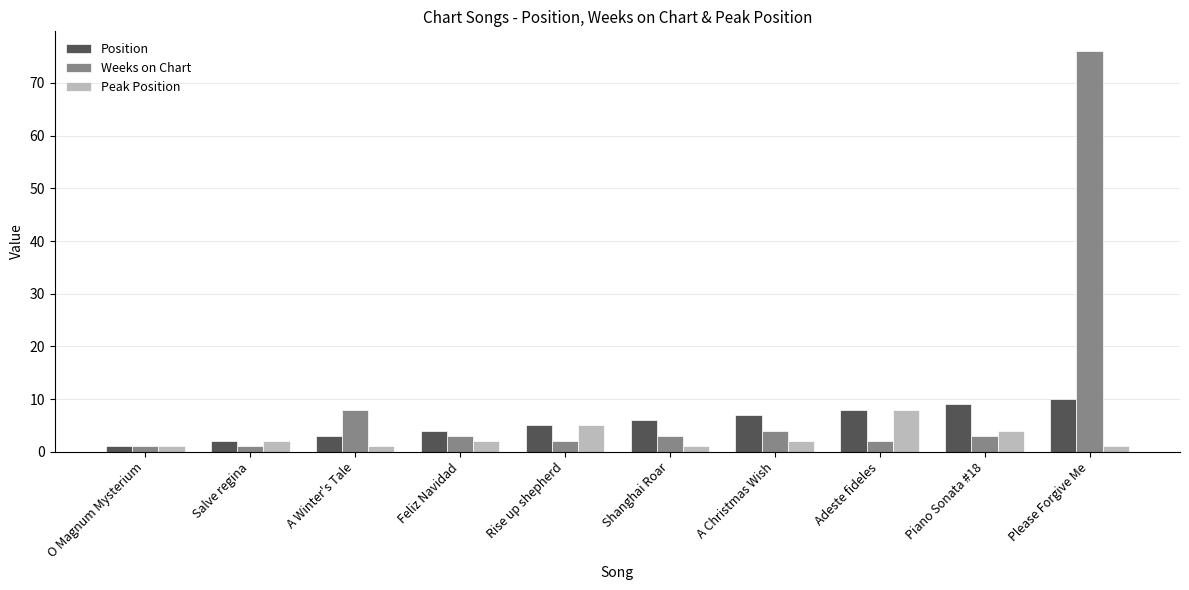

How many bars are there in total?

30